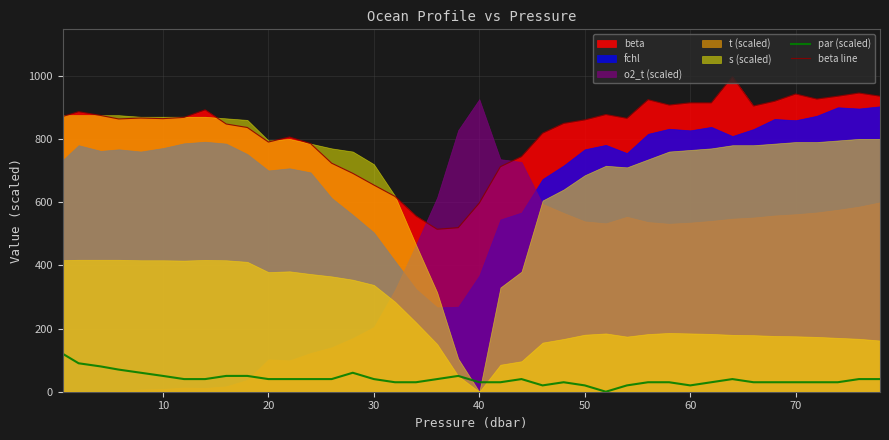

How many data points in par (scaled) are less than 40?

18